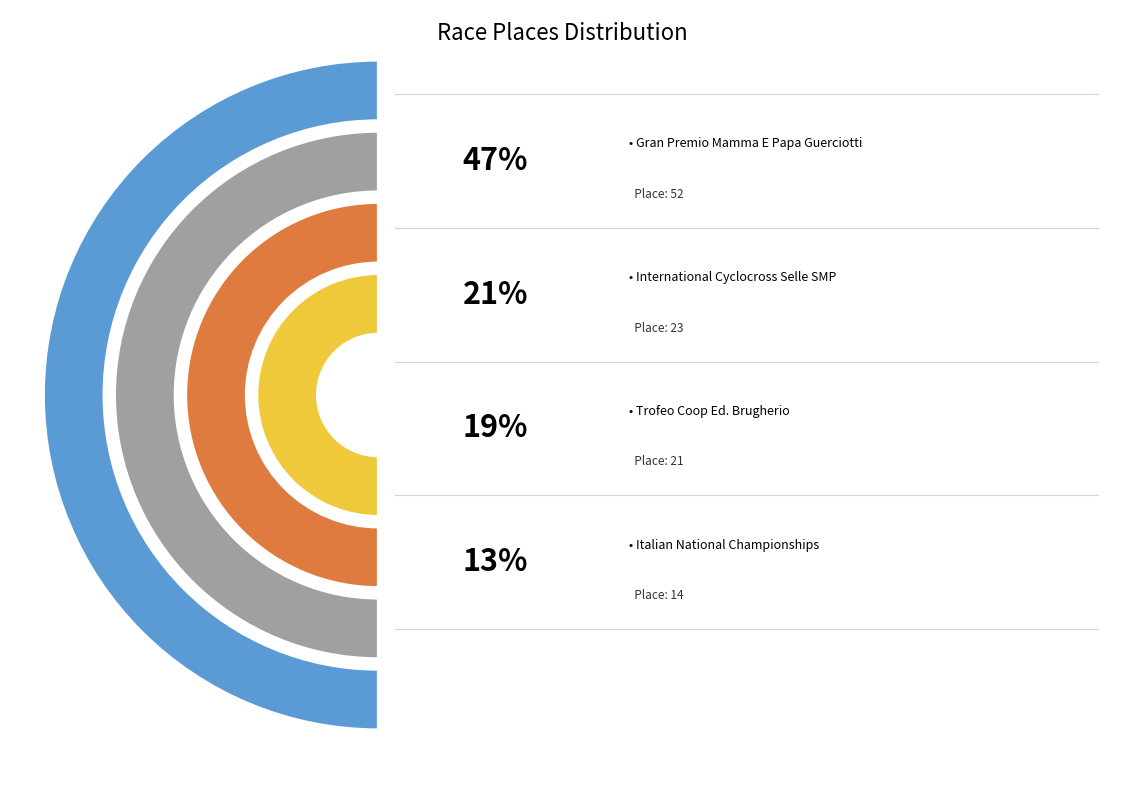

Is it true that International Cyclocross Selle SMP is 21% of the pie?

True